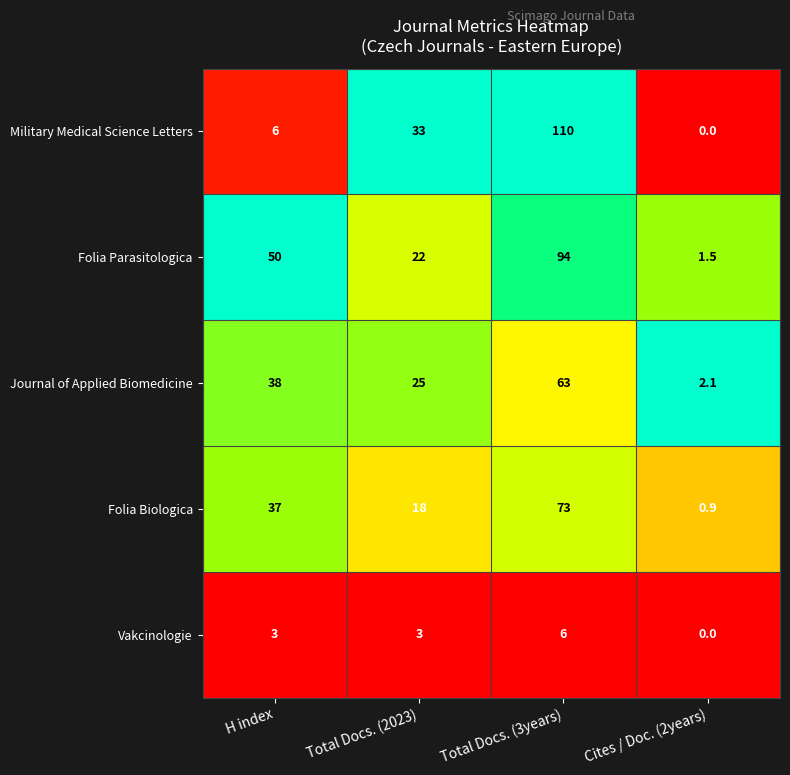

At how many categories does at least one series exceed 0?

4